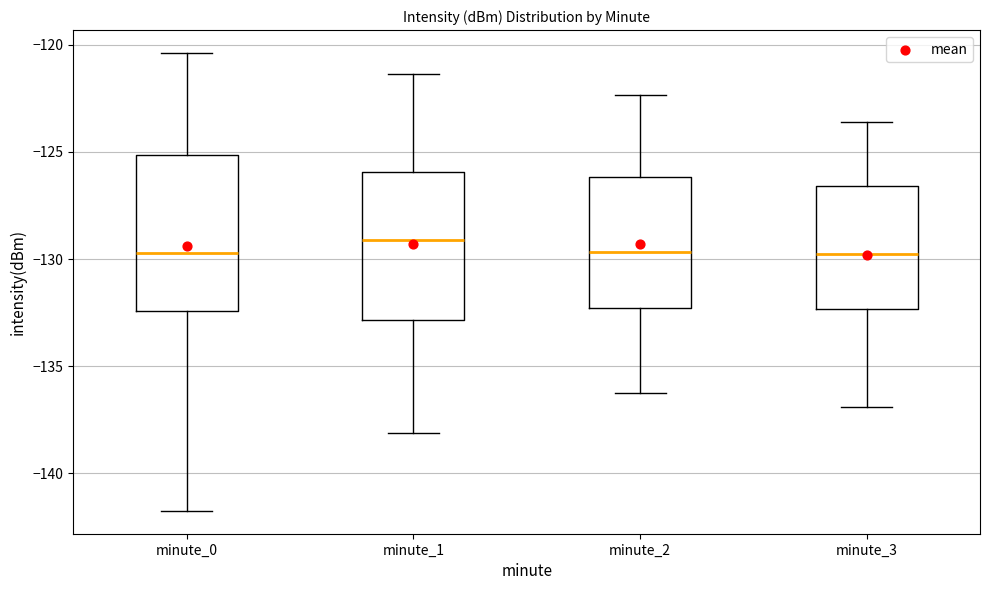

Reading left to right, transcribe this box plot: for each box, give where its median line is, the range the box spans, and where its two whiskers end, as read against the y-axis. The values are not printed on the chart, so give them approximately, as read against the axis.

minute_0: median -129.5, box -132.5 to -125.0, whiskers -141.5 to -120.5
minute_1: median -129.0, box -133.0 to -126.0, whiskers -138.0 to -121.5
minute_2: median -129.5, box -132.5 to -126.0, whiskers -136.0 to -122.5
minute_3: median -129.5, box -132.5 to -126.5, whiskers -137.0 to -123.5